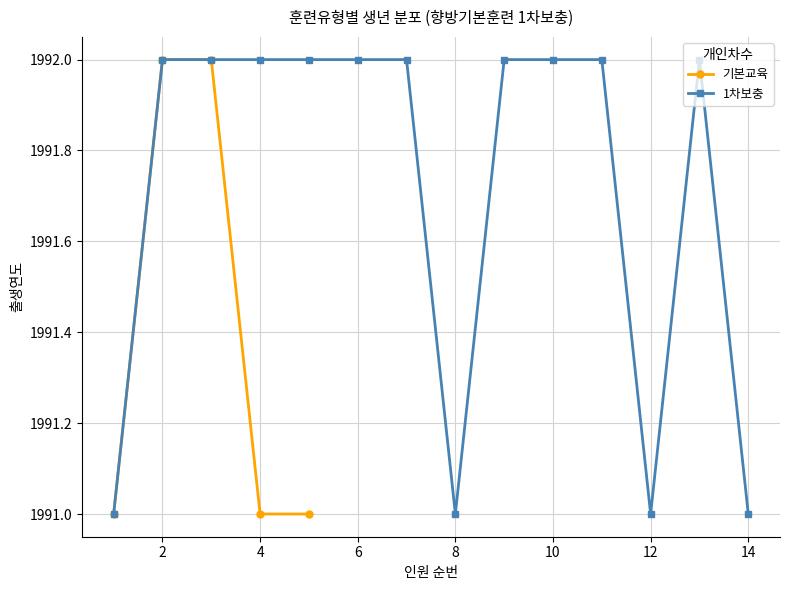

True or false: 기본교육 has more than 1 points higher than both neighbors.

False